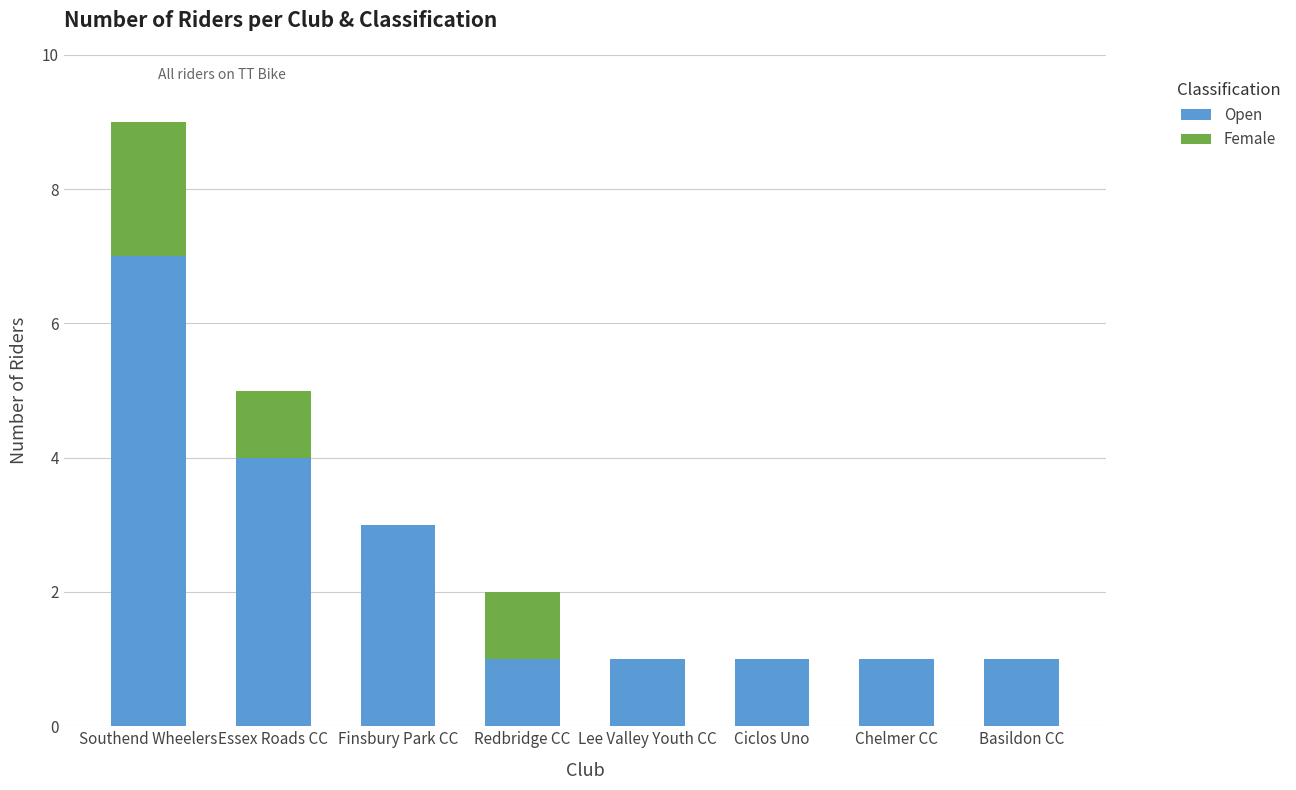

Where is Open nearest to the value 4?

Essex Roads CC